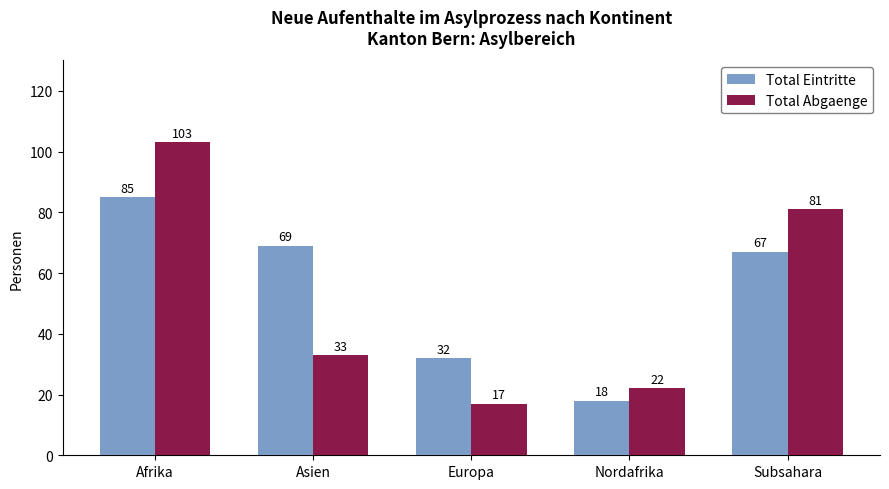

Which label corresponds to the smallest value in the chart?

Europa